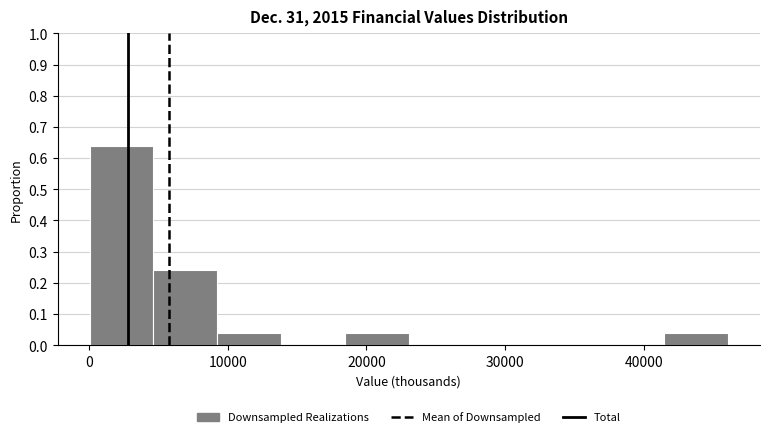

What is the height of the bar covering 9000 to 14000 on the x-axis? Neither the bar edges nor the heights are printed on the chart, so give them approximately, as read against the axes.

0.04